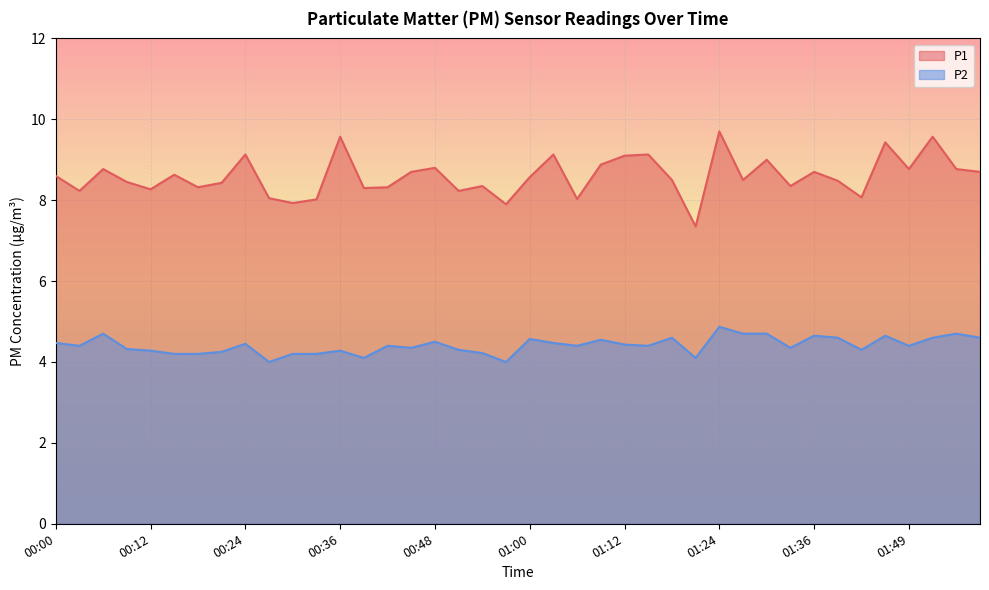

True or false: P2 and P1 cross at least once.

False